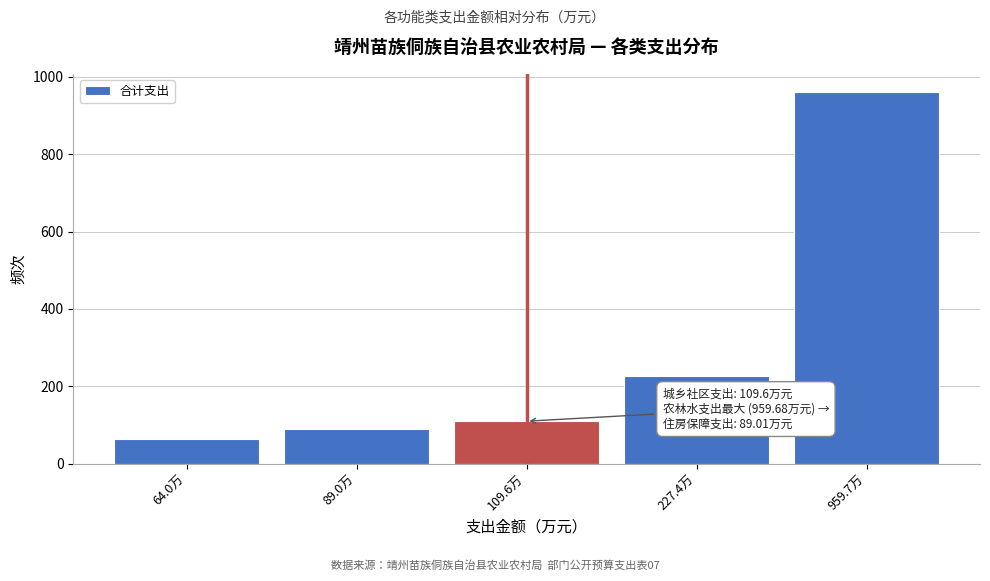

Reading left to right, extract all data points from this chart.

64.0	89.0	109.6	227.4	959.7